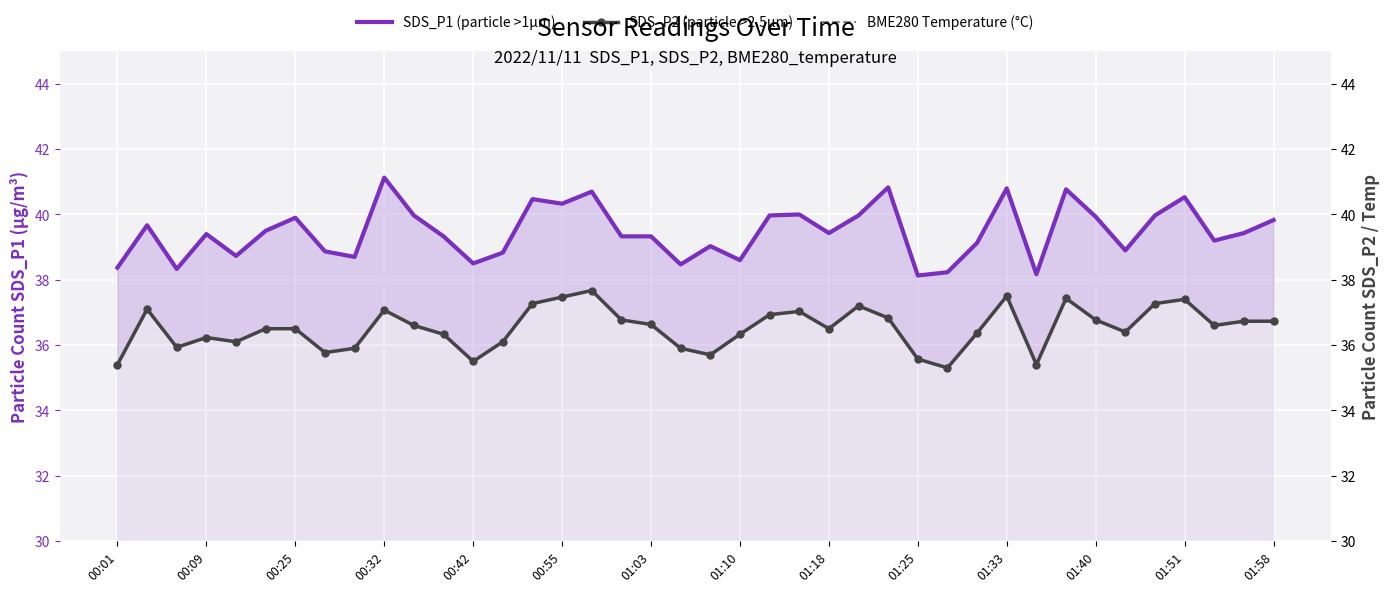

Is the value of BME280 Temperature (°C) at 01:40 greater than the value of SDS_P2 (particle >2.5µm) at 26?

No